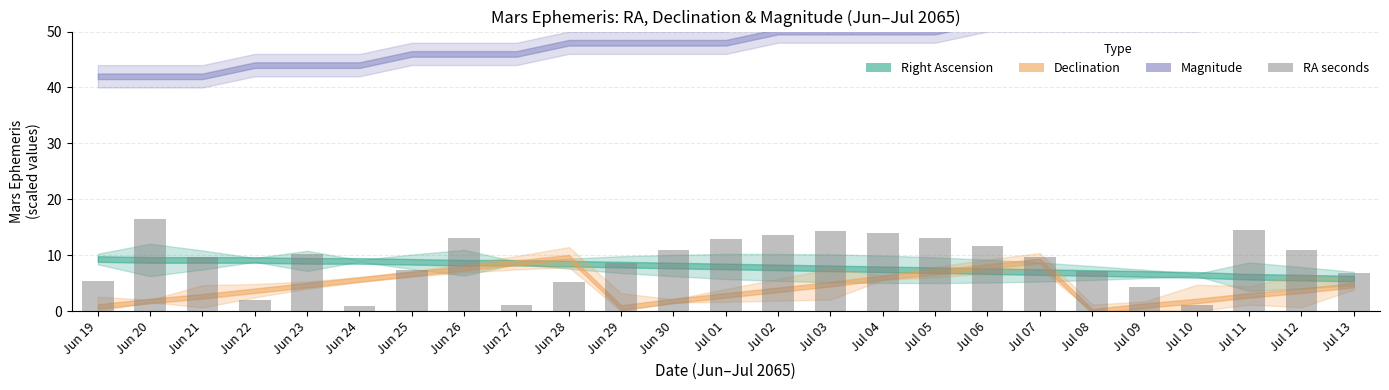

Reading right to left, extract all data points from this chart.

Jul 13=6.9	Jul 12=10.9	Jul 11=14.6	Jul 10=1.1	Jul 09=4.3	Jul 08=7.1	Jul 07=9.7	Jul 06=11.7	Jul 05=13.1	Jul 04=14.0	Jul 03=14.3	Jul 02=13.7	Jul 01=12.9	Jun 30=10.9	Jun 29=8.6	Jun 28=5.1	Jun 27=1.1	Jun 26=13.1	Jun 25=7.4	Jun 24=0.9	Jun 23=10.3	Jun 22=2.0	Jun 21=9.7	Jun 20=16.6	Jun 19=5.4